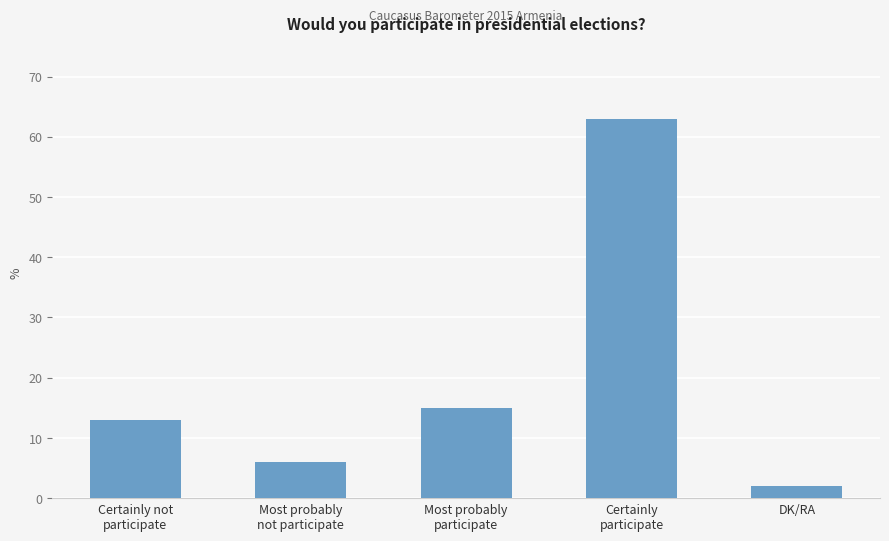

Rank the categories by value from highest to lowest.

Certainly
participate, Most probably
participate, Certainly not
participate, Most probably
not participate, DK/RA